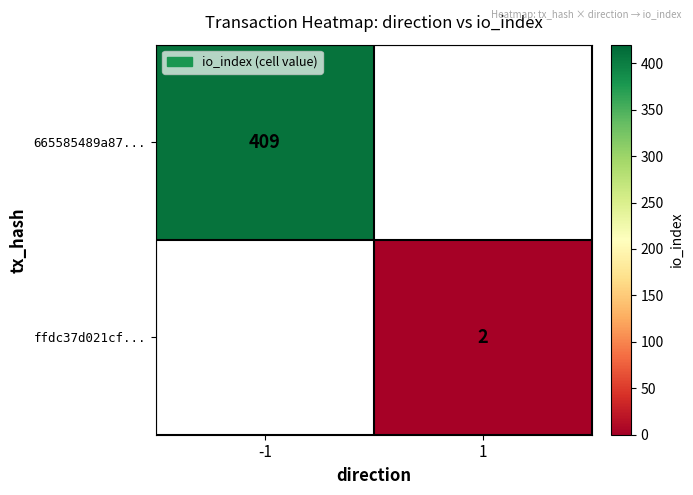

Between 1 and -1, which is larger?

-1